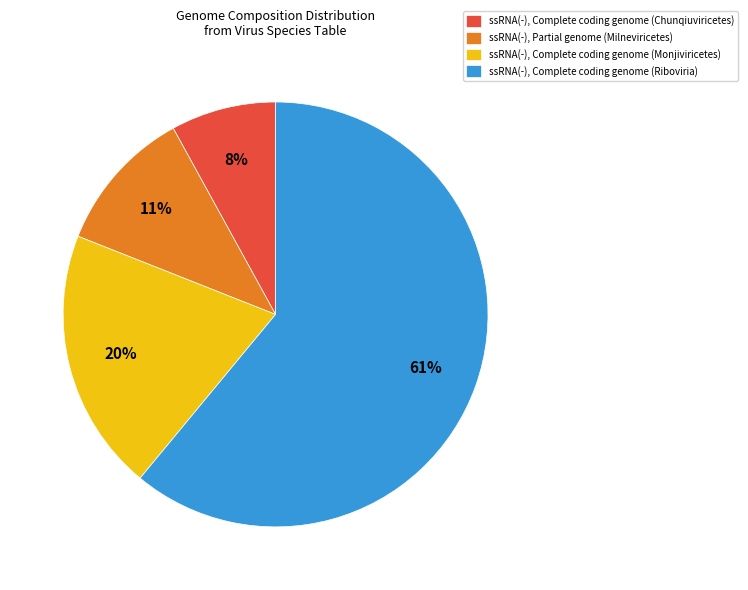

What percentage is the ssRNA(-), Complete coding genome (Chunqiuviricetes) slice, to the nearest percent?

8%